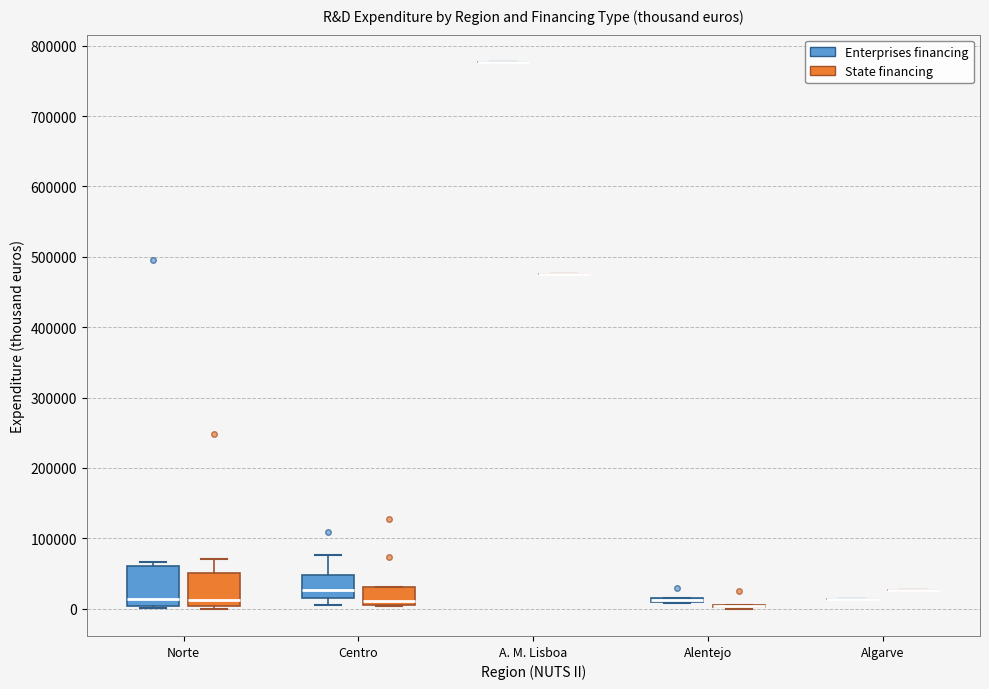

Which box is the tallest, from its lower edge to its upper edge?

Norte (Enterprises financing)